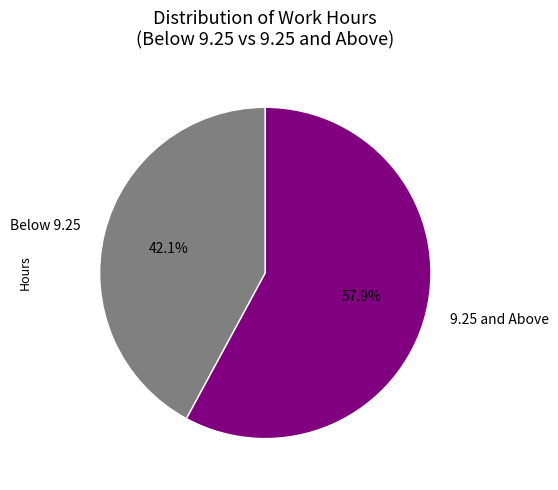

Does any single category account for the majority?

Yes